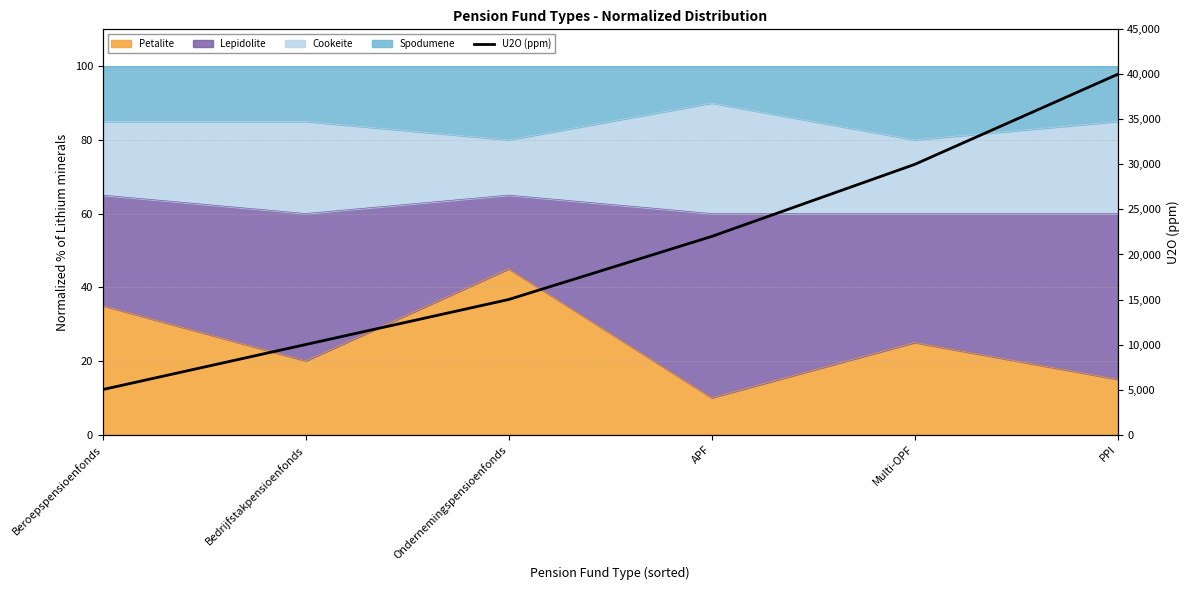

Is it true that the value at PPI is 69557?

False